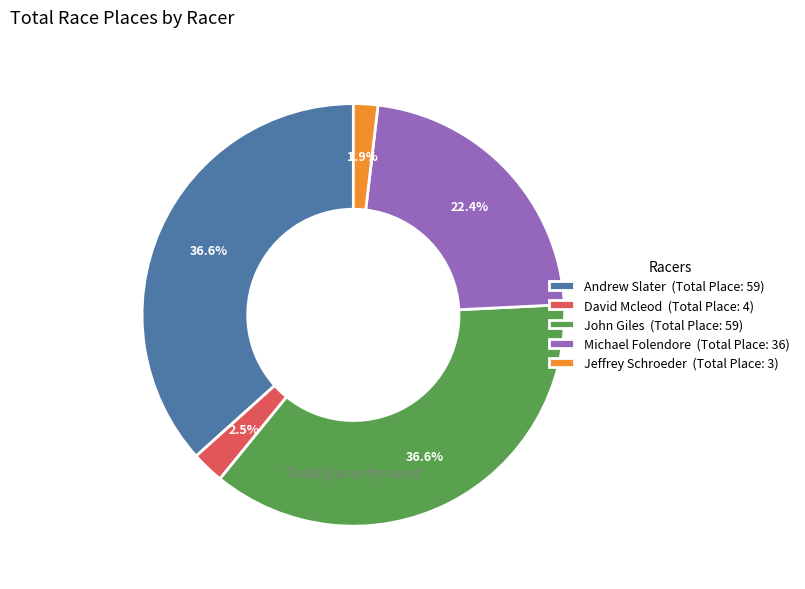

To the nearest percent, what is the combined percentage of Jeffrey Schroeder and David Mcleod?

4%